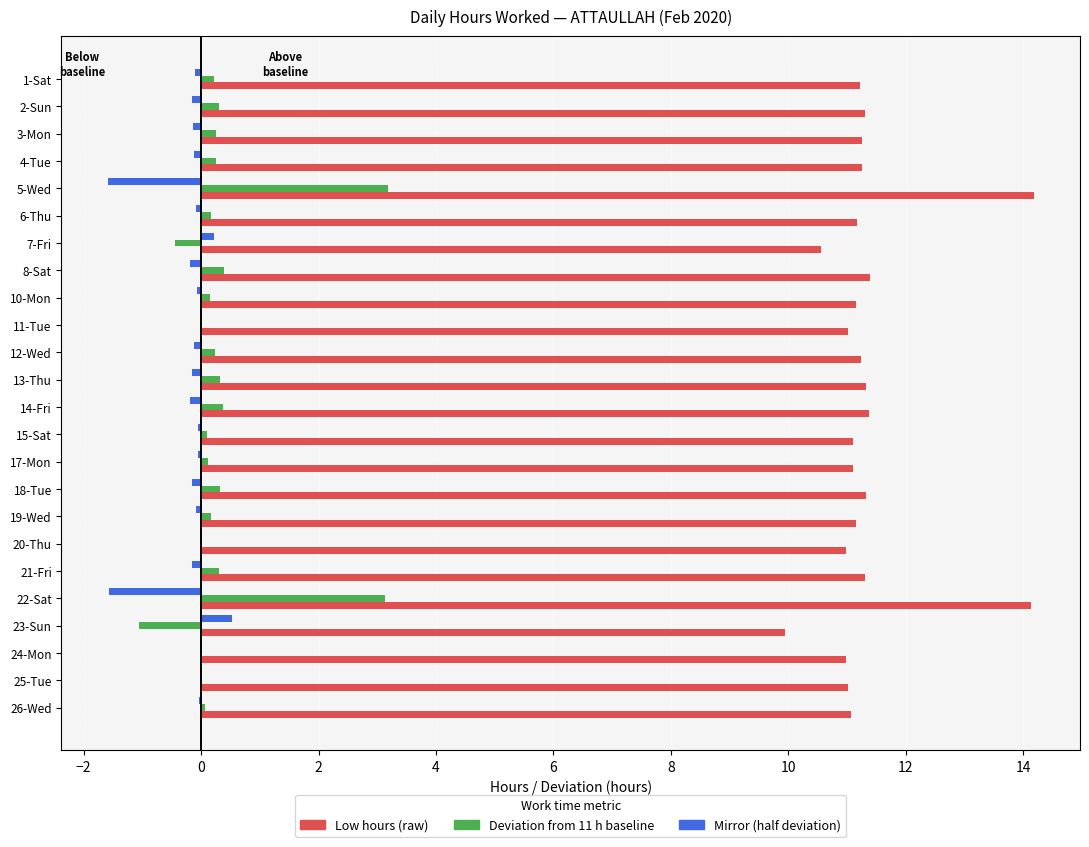

Is the value of Low hours (raw) at 24-Mon greater than the value of Mirror (half deviation) at 12-Wed?

Yes